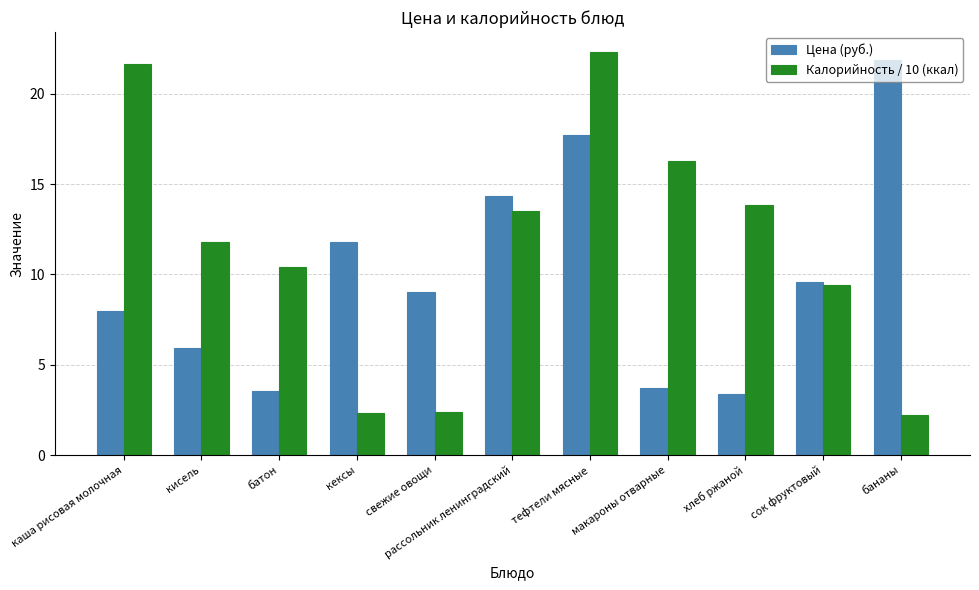

What is the difference between the Калорийность / 10 (ккал) values at сок фруктовый and бананы?

7.2